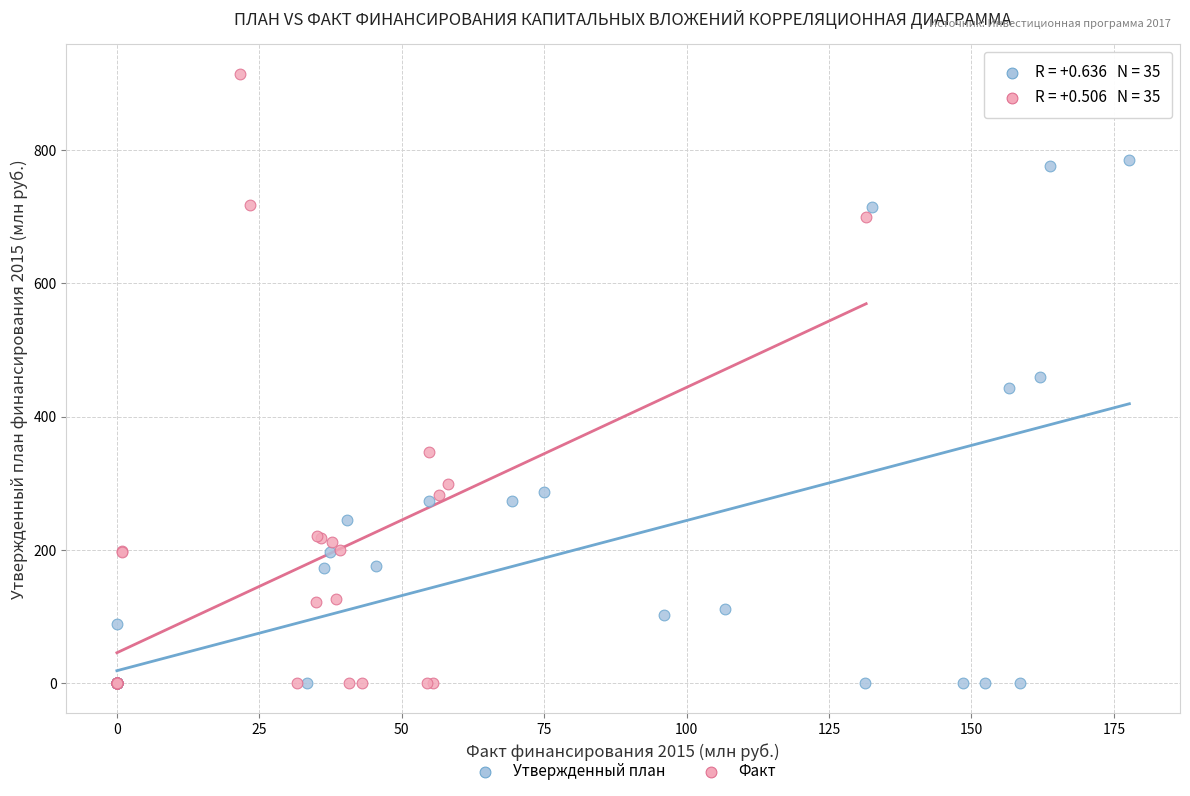

Which series has the widest spread of Y values?

Факт